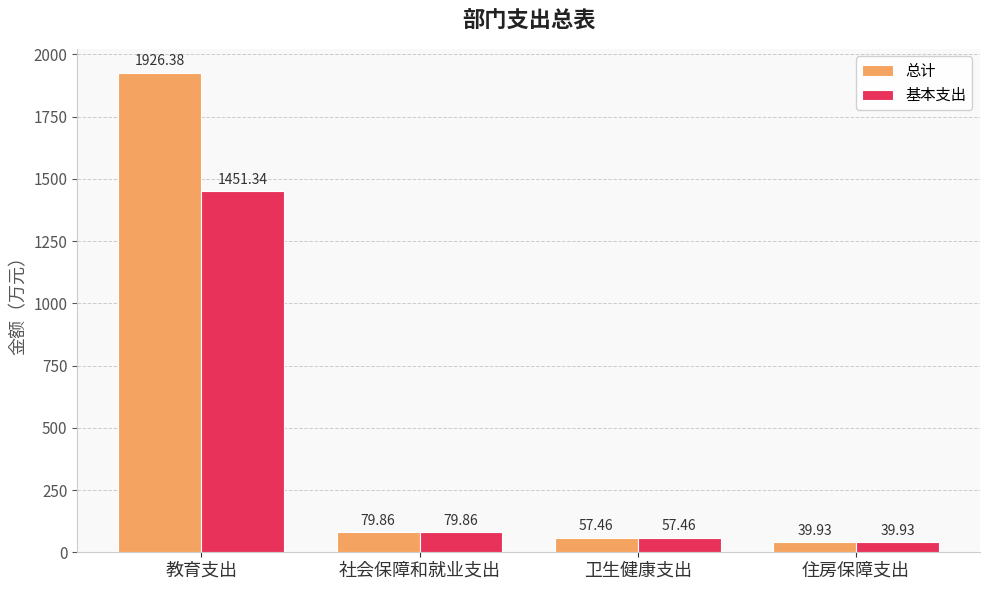

Is it true that 基本支出 equals 39.9 at 住房保障支出?

True